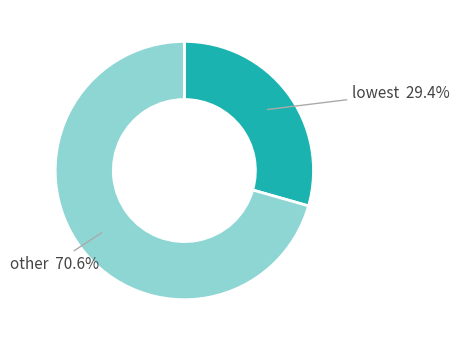

Is there a majority slice in this chart?

Yes